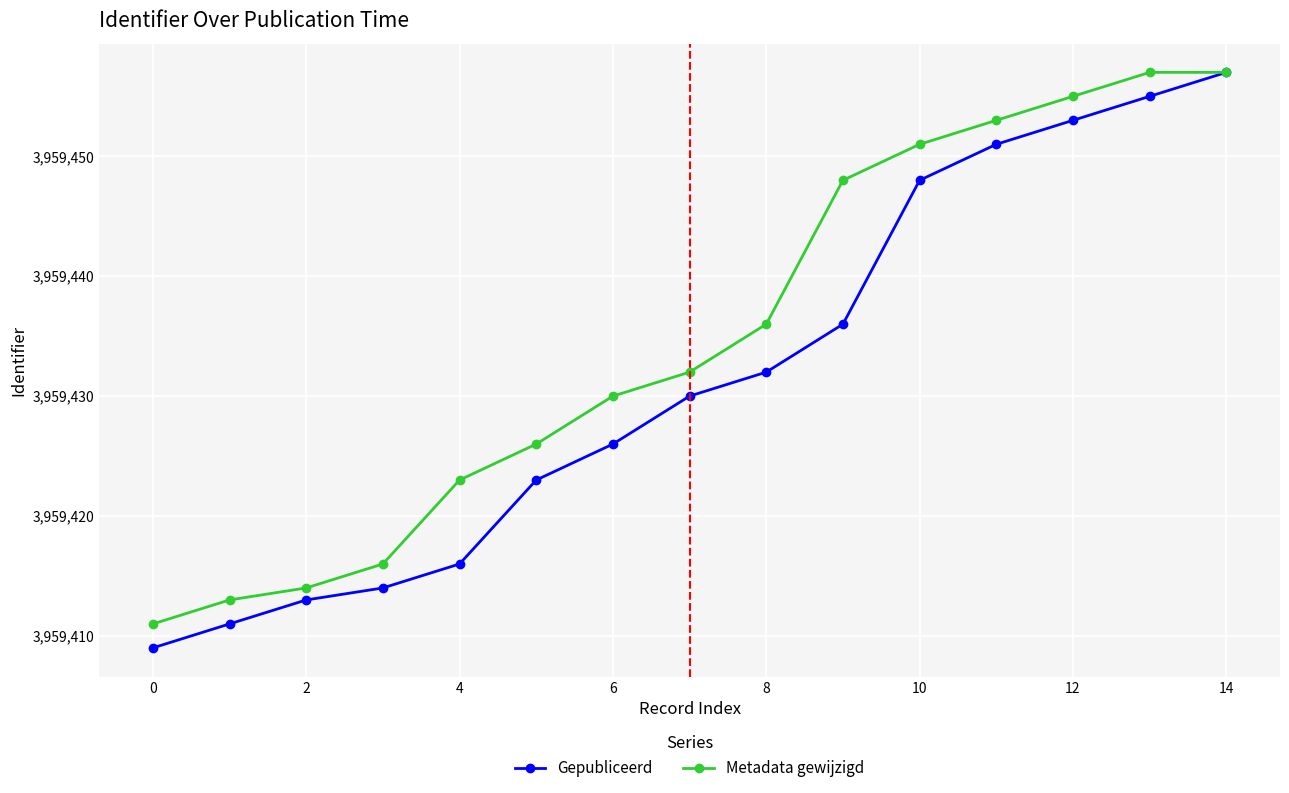

Is this an area chart (filled region under the line)?

No